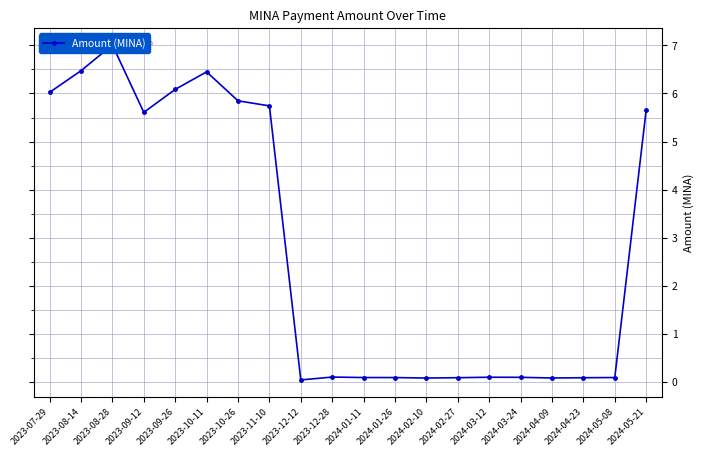

What is the label of the 14th point from the right?

2023-10-26